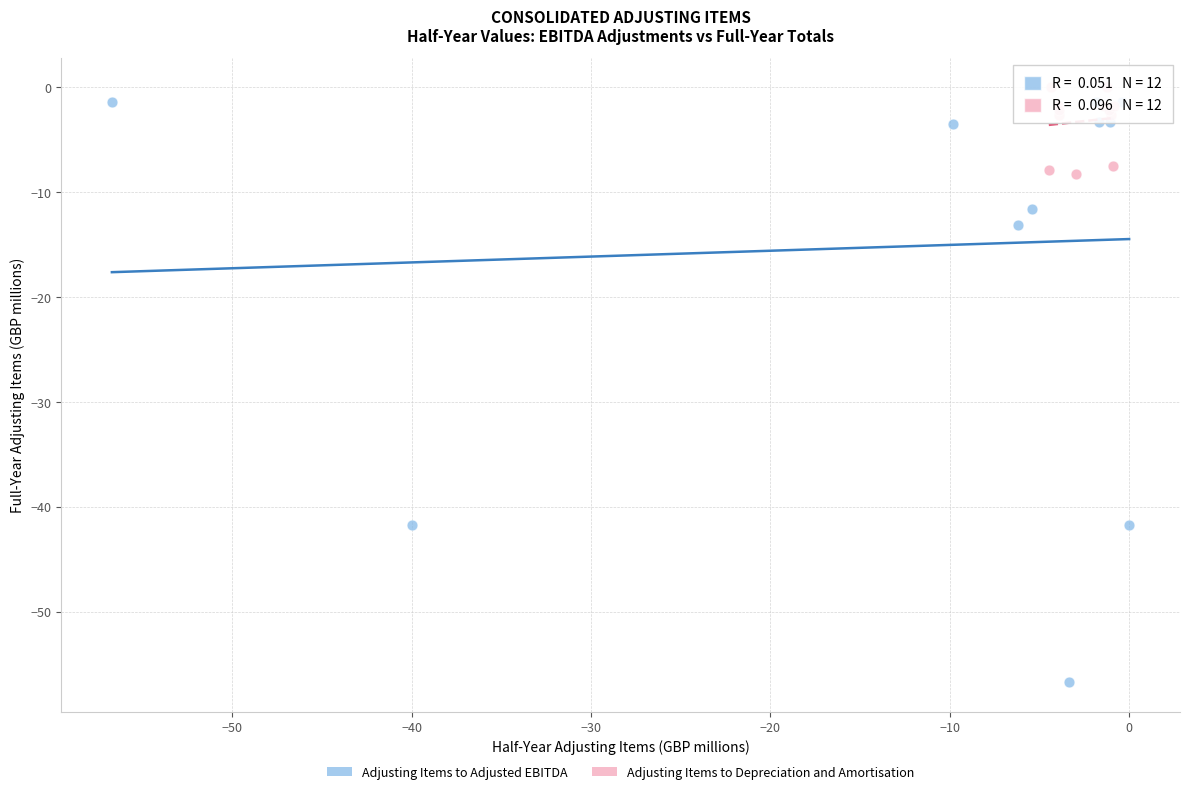

Which series reaches the maximum Y coordinate?

Adjusting Items to Depreciation and Amortisation